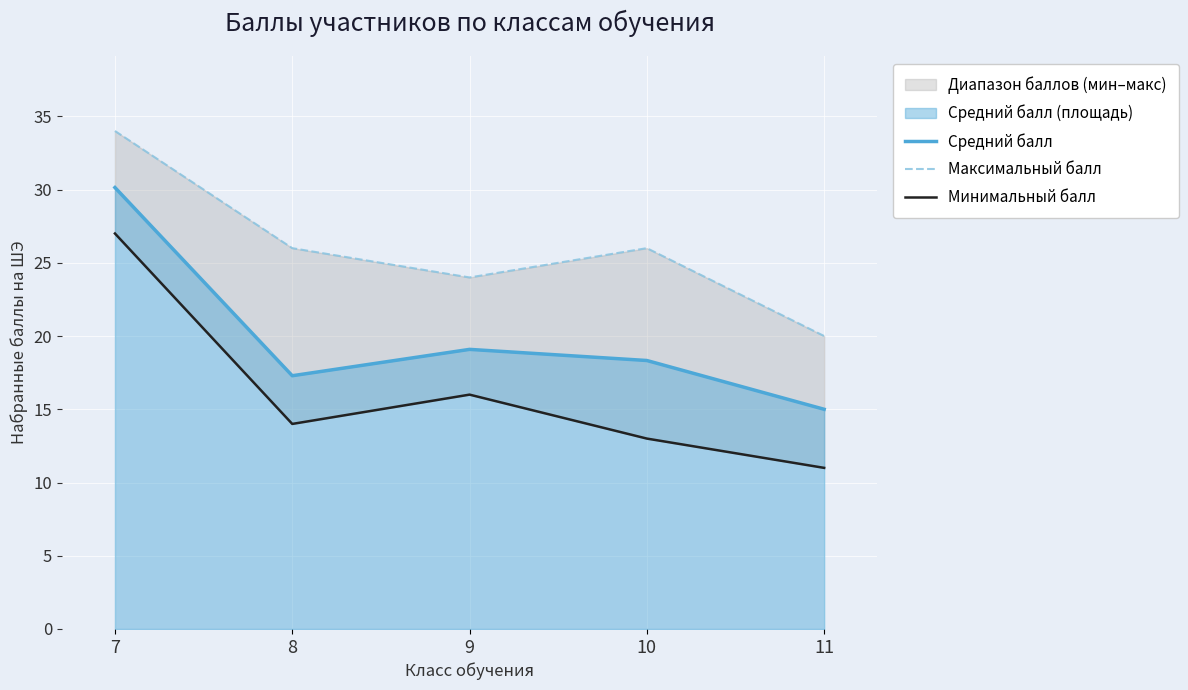

True or false: Максимальный балл and Минимальный балл intersect in this chart.

False